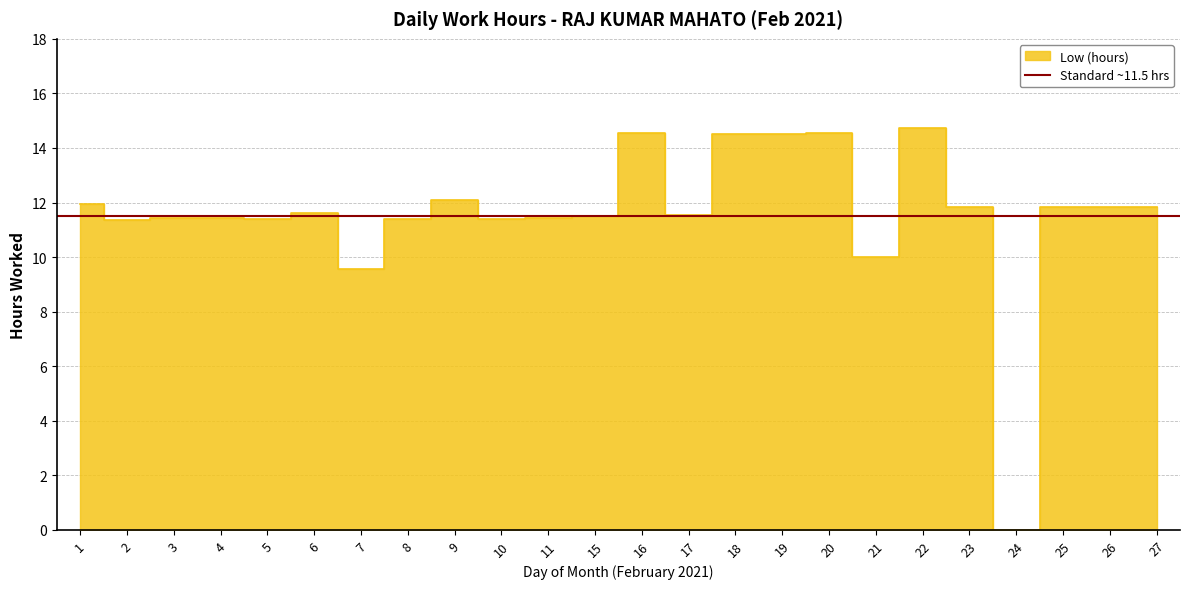

What is the maximum value shown in the chart?

14.8